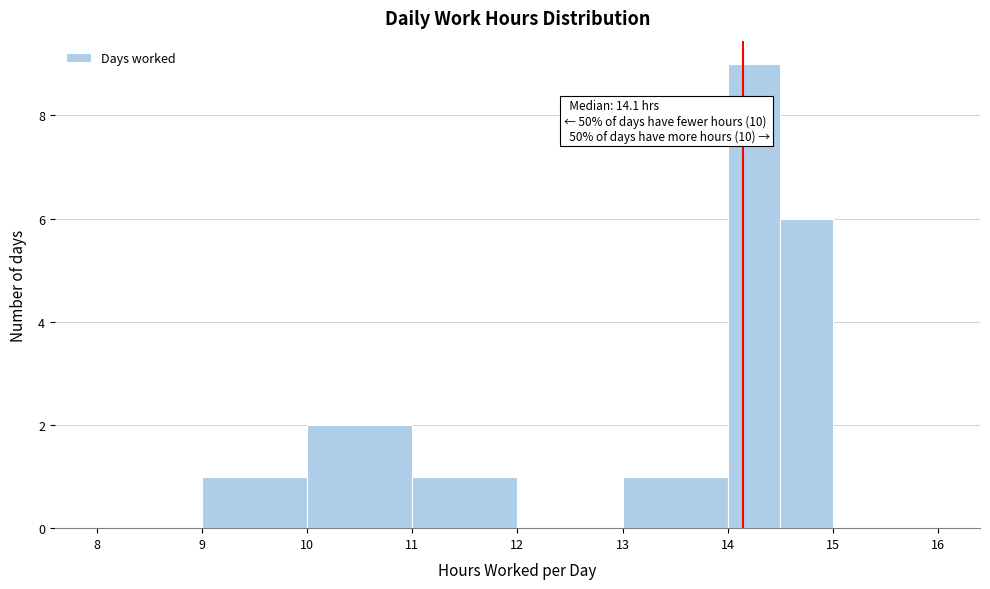

Over which range of the x-axis is the bar tallest?

14.0 to 14.5